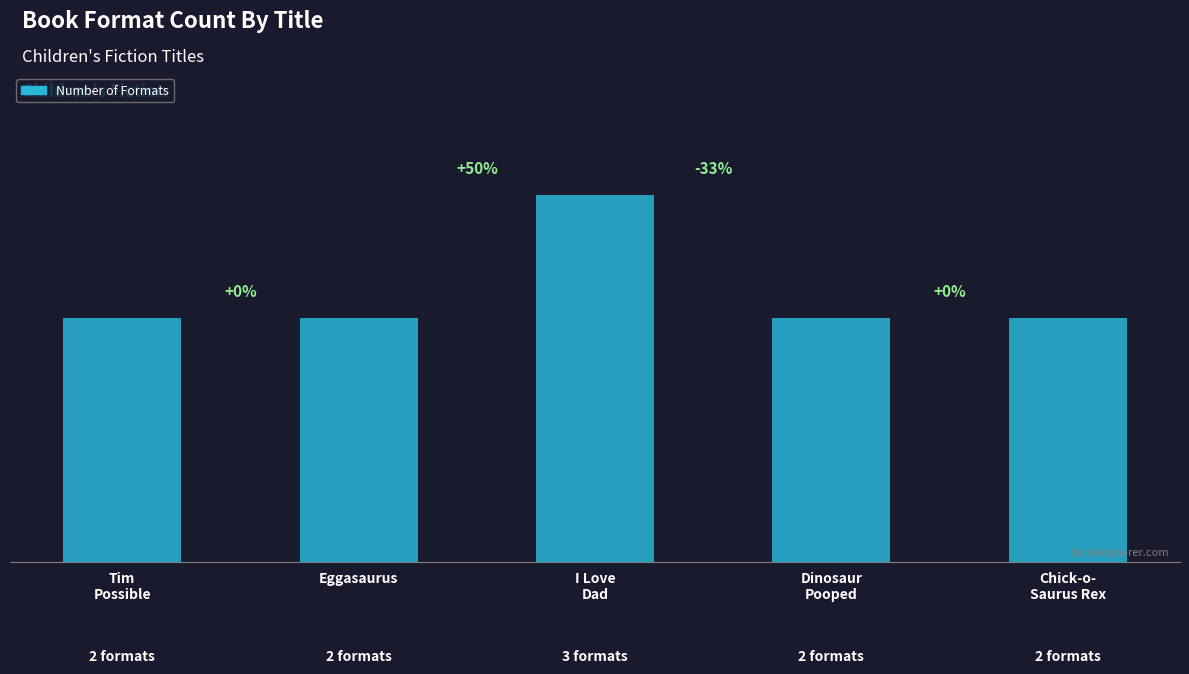

Does the chart contain any negative values?

No